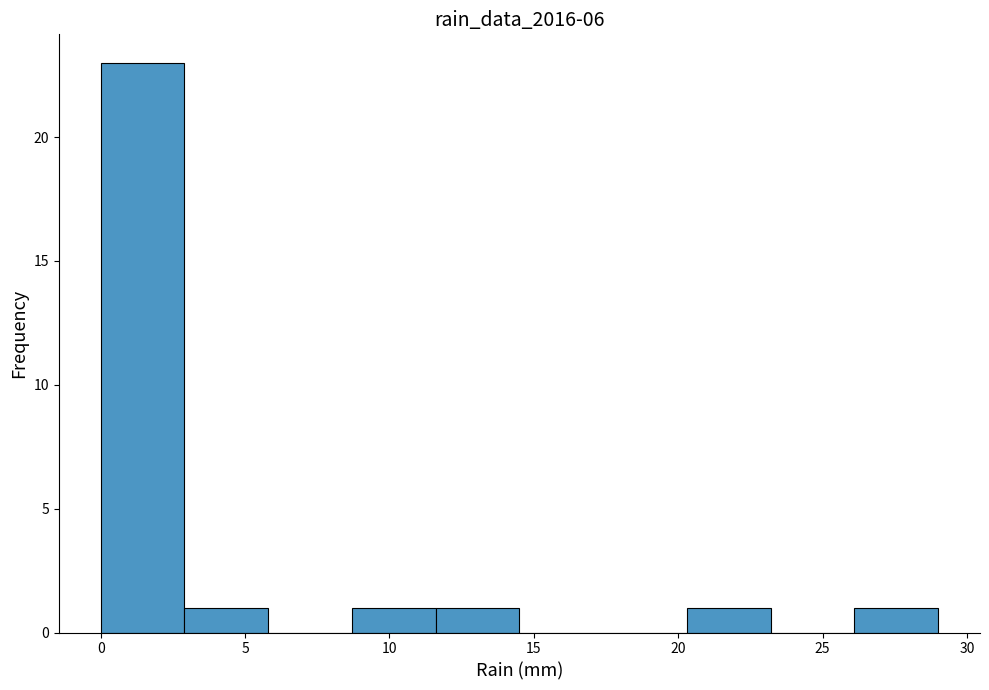

What is the height of the bar covering 2.9 to 5.8 on the x-axis? Neither the bar edges nor the heights are printed on the chart, so give them approximately, as read against the axes.

1